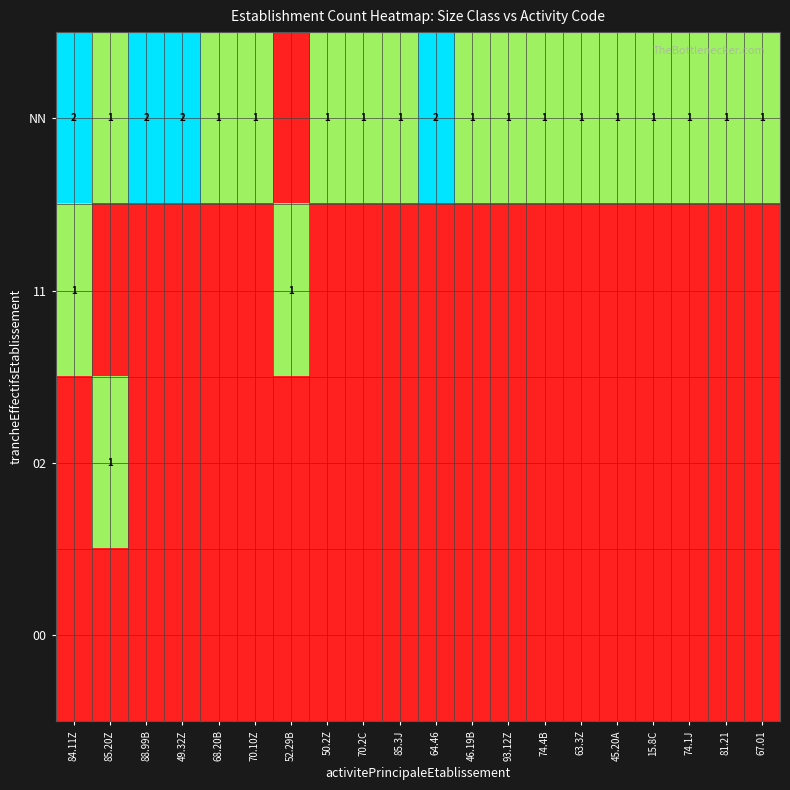

Is the value of 02 at 74.1J greater than the value of NN at 85.3J?

No